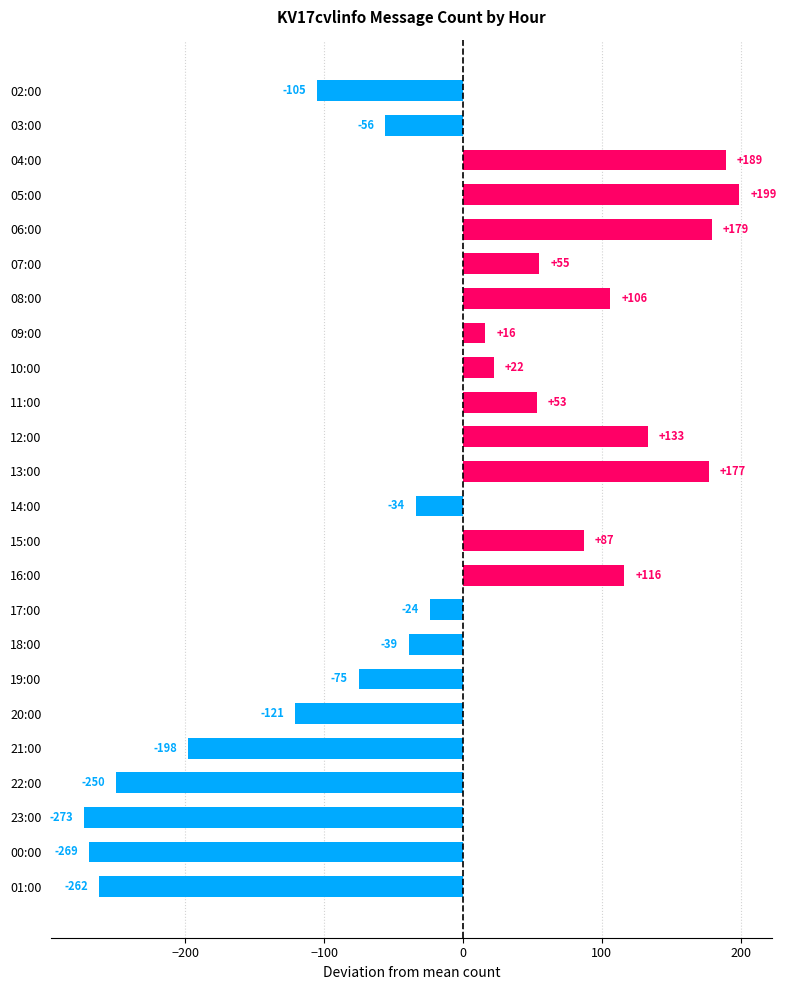

What is the label of the 23rd bar from the top?

00:00